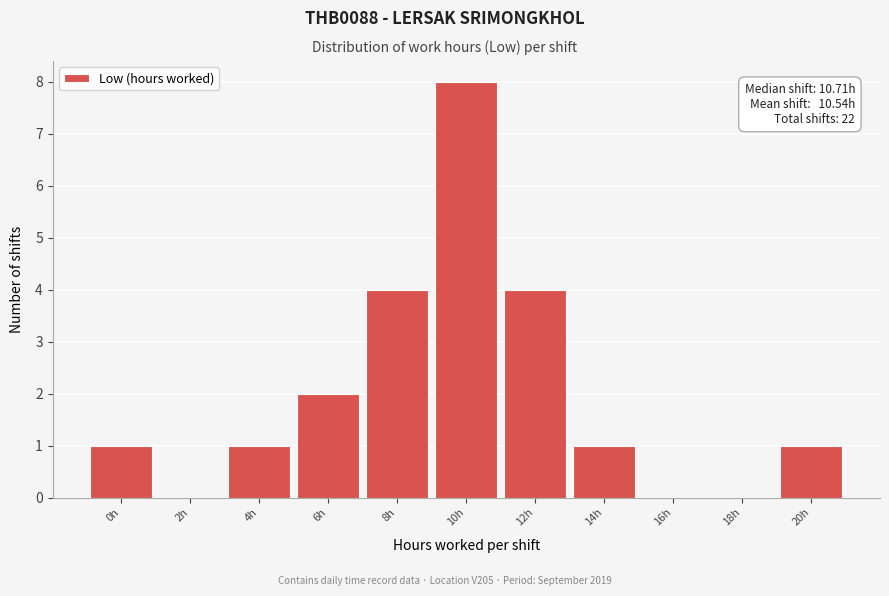

Reading left to right, list all the values displayed in this chart.

0h=1	2h=0	4h=1	6h=2	8h=4	10h=8	12h=4	14h=1	16h=0	18h=0	20h=1